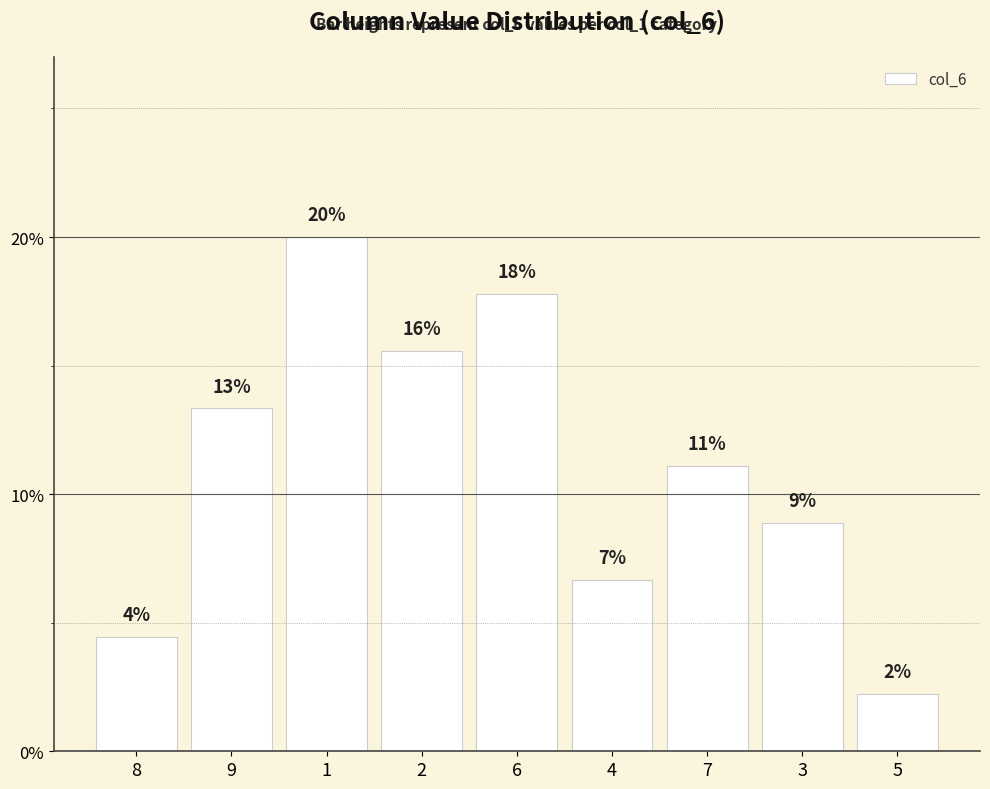

Are the bars horizontal?

No